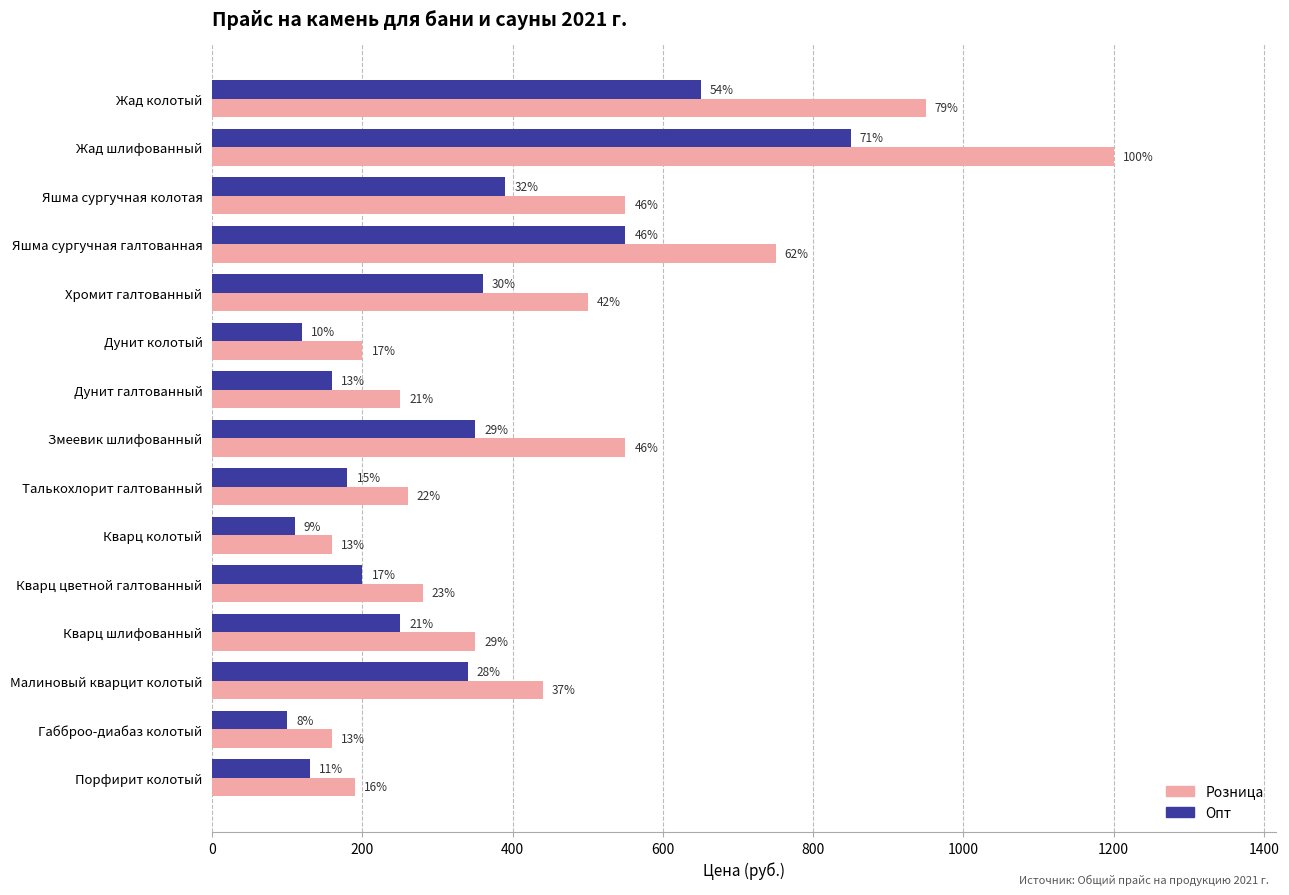

What are all the series names shown in the legend?

Розница, Опт